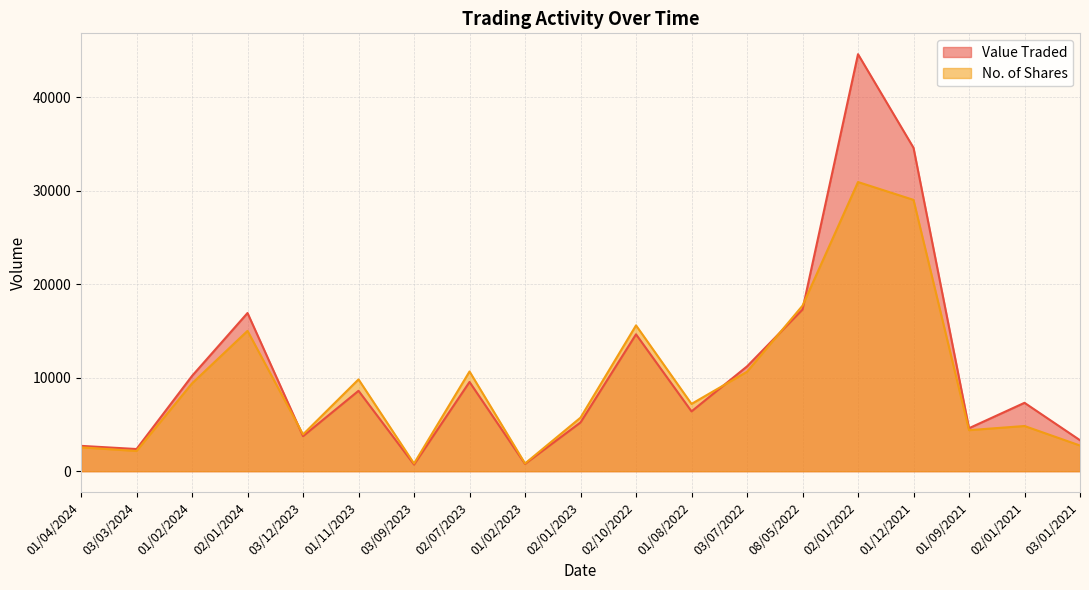

In Value Traded, how many points are lower than both neighbors (excluding endpoints)?

6